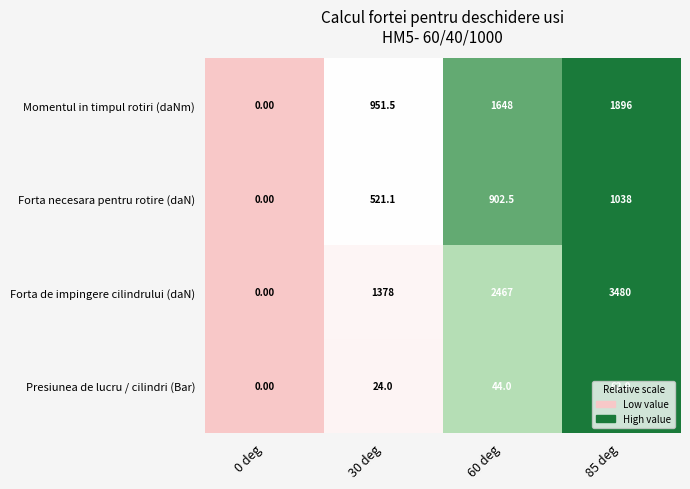

List the series in order of their overall mean, lowest first.

Presiunea de lucru / cilindri (Bar), Forta necesara pentru rotire (daN), Momentul in timpul rotiri (daNm), Forta de impingere cilindrului (daN)